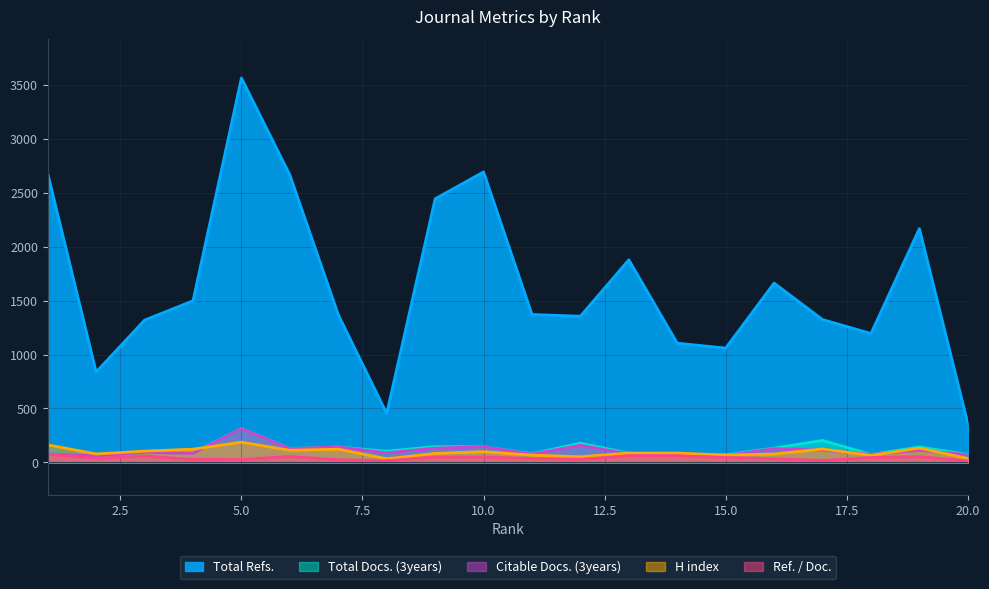

Reading right to left, transcribe all the data shown in this chart.

H index: 20=37.0	19=133.0	18=65.0	17=125.0	16=78.0	15=69.0	14=87.0	13=87.0	12=53.0	11=68.0	10=100.0	9=84.0	8=34.0	7=123.0	6=113.0	5=188.0	4=123.0	3=105.0	2=79.0	1=163.0
Ref. / Doc.: 20=14.5	19=54.2	18=46.0	17=17.9	16=34.6	15=46.1	14=61.4	13=62.6	12=29.5	11=37.0	10=50.8	9=50.9	8=16.2	7=24.9	6=55.5	5=27.0	4=28.3	3=60.0	2=38.1	1=77.8
Total Docs. (3years): 20=75.0	19=143.0	18=75.0	17=204.0	16=133.0	15=71.0	14=68.0	13=86.0	12=179.0	11=81.0	10=146.0	9=147.0	8=104.0	7=144.0	6=130.0	5=316.0	4=89.0	3=93.0	2=63.0	1=83.0
Citable Docs. (3years): 20=72.0	19=113.0	18=75.0	17=114.0	16=128.0	15=64.0	14=67.0	13=80.0	12=159.0	11=77.0	10=146.0	9=133.0	8=89.0	7=144.0	6=128.0	5=314.0	4=84.0	3=93.0	2=61.0	1=81.0
Total Refs.: 20=362.0	19=2167.0	18=1195.0	17=1324.0	16=1662.0	15=1060.0	14=1105.0	13=1878.0	12=1355.0	11=1371.0	10=2692.0	9=2443.0	8=454.0	7=1369.0	6=2664.0	5=3563.0	4=1498.0	3=1319.0	2=838.0	1=2678.0